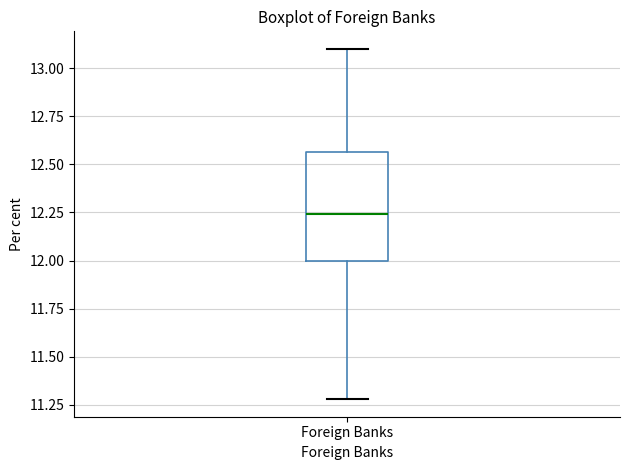

Where does the upper whisker of the box for Foreign Banks end on the y-axis? The values are not printed on the chart, so give them approximately, as read against the axis.

13.10